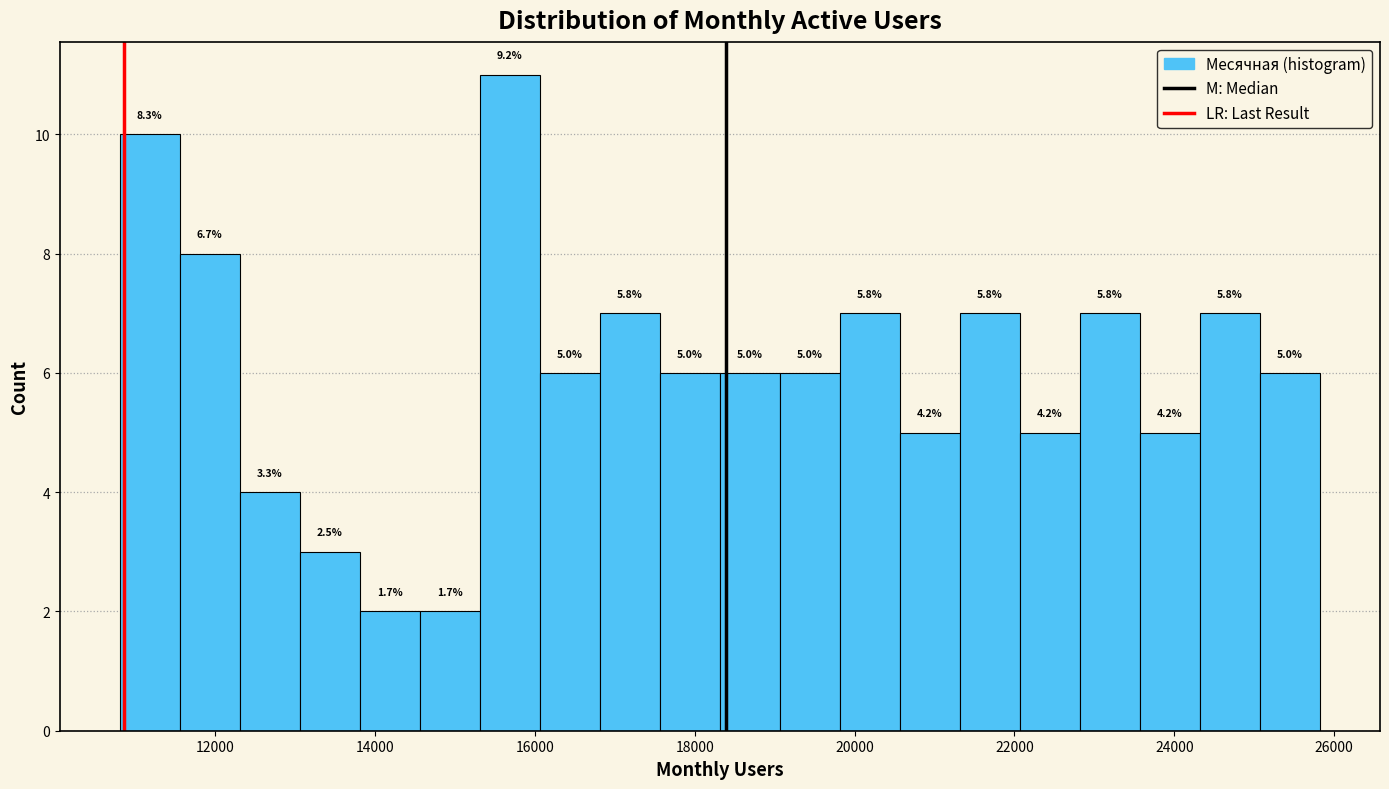

Around what value on the x-axis is the tallest bar? Give the approximate position of its centre, as read against the axis.

15600